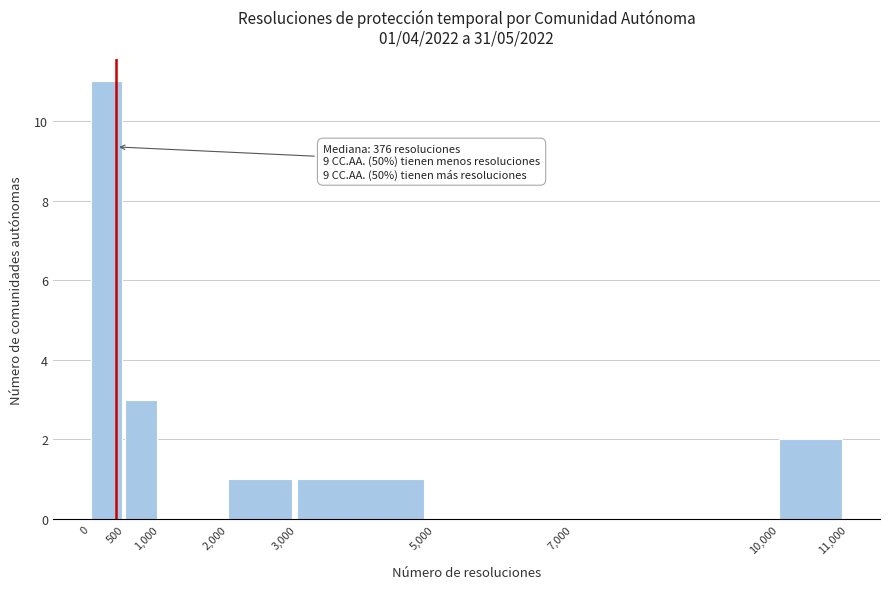

Which range on the x-axis has the tallest bar?

0 to 500